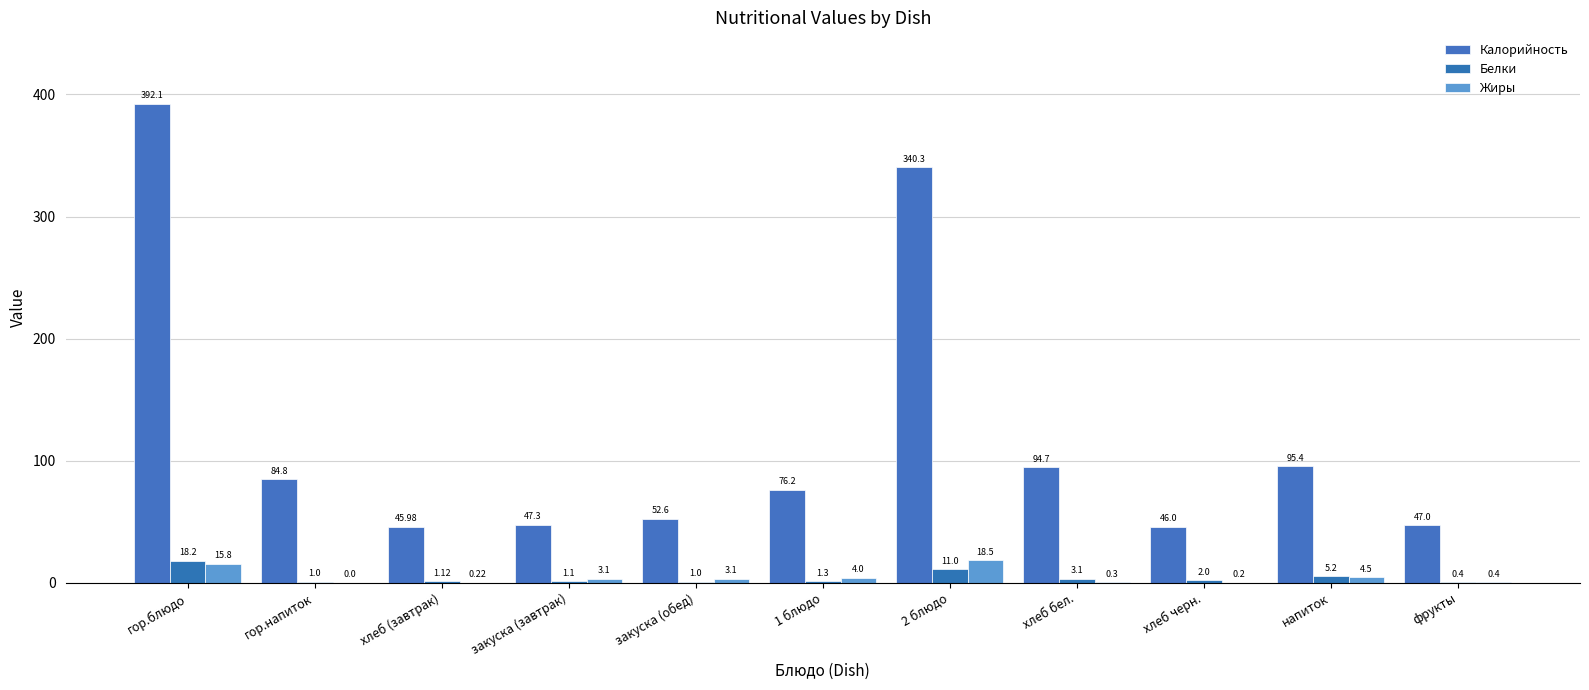

True or false: Белки has a value of 1.8 at 1 блюдо.

False